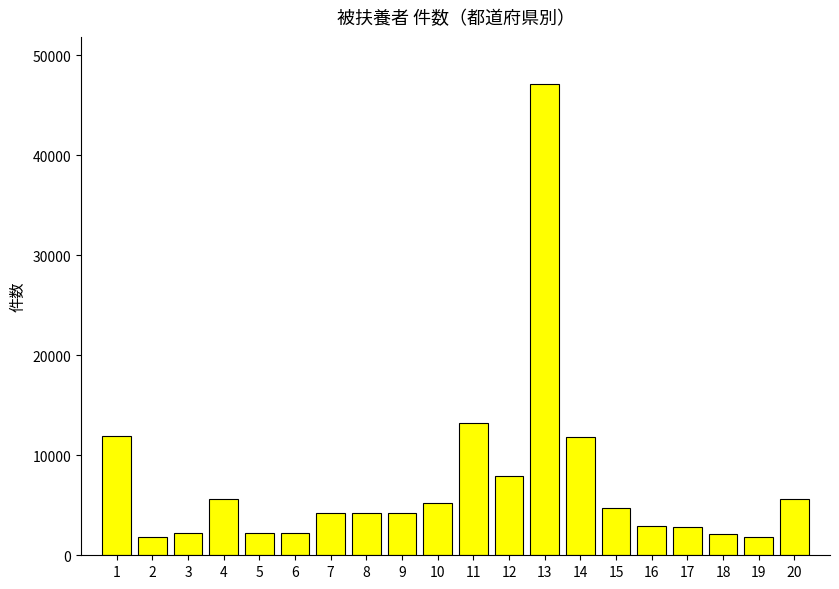

At which label does the data first exceed 4267?

1